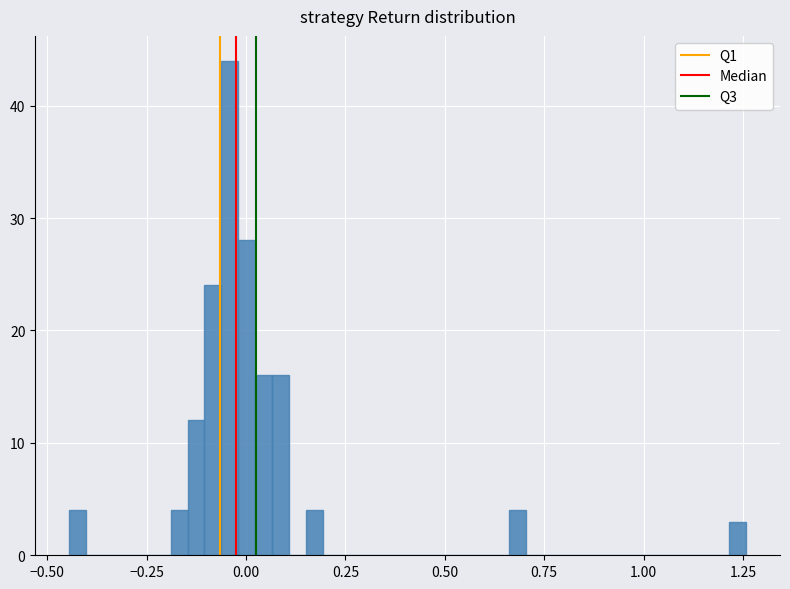

Around what value on the x-axis is the tallest bar? Give the approximate position of its centre, as read against the axis.

-0.05